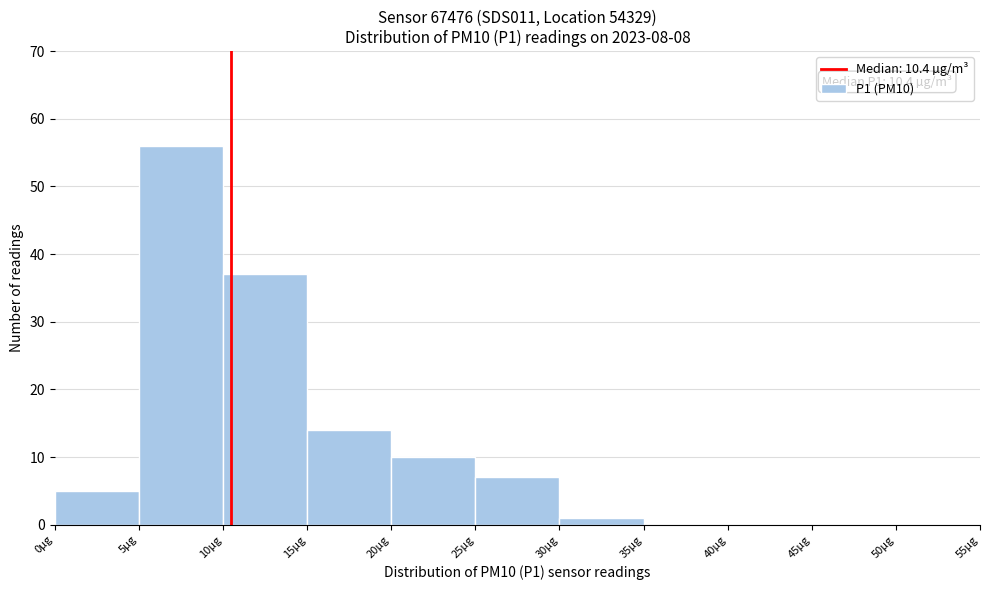

Which range on the x-axis has the tallest bar?

5 to 10